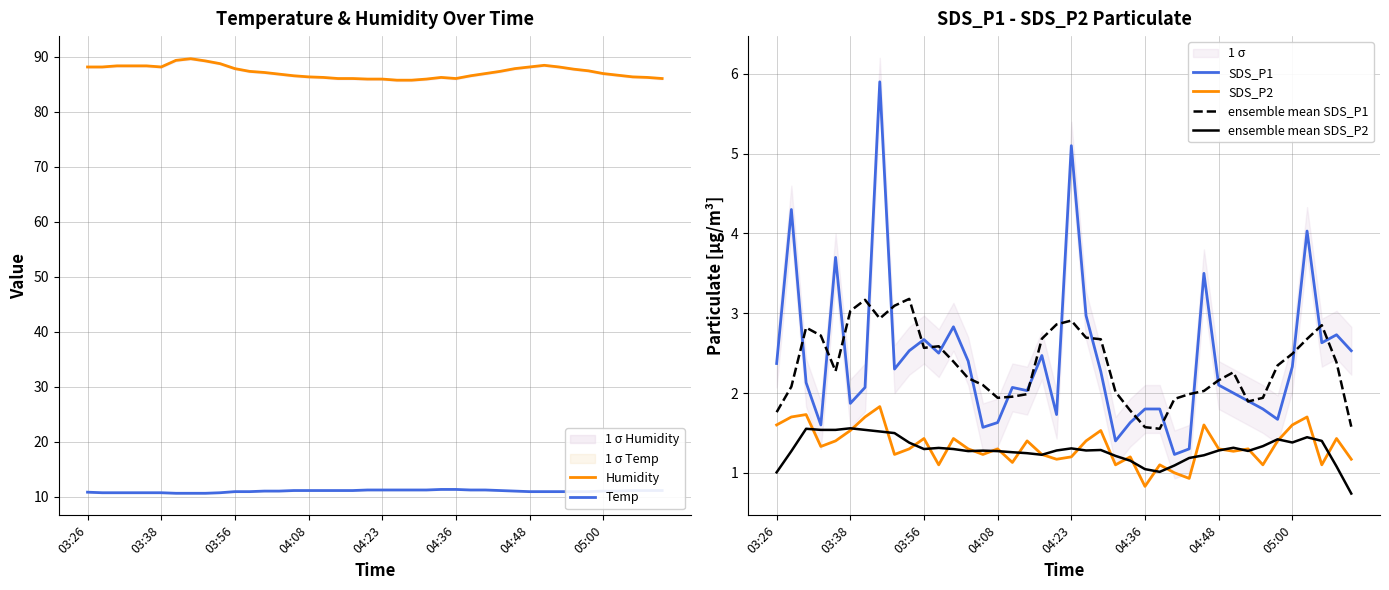

How many data points in SDS_P1 are above 2?

25